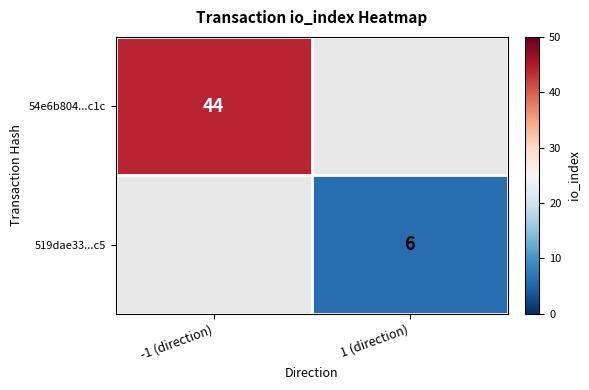

The 519dae33...c5 series shows 10 at 1 (direction). True or false?

False